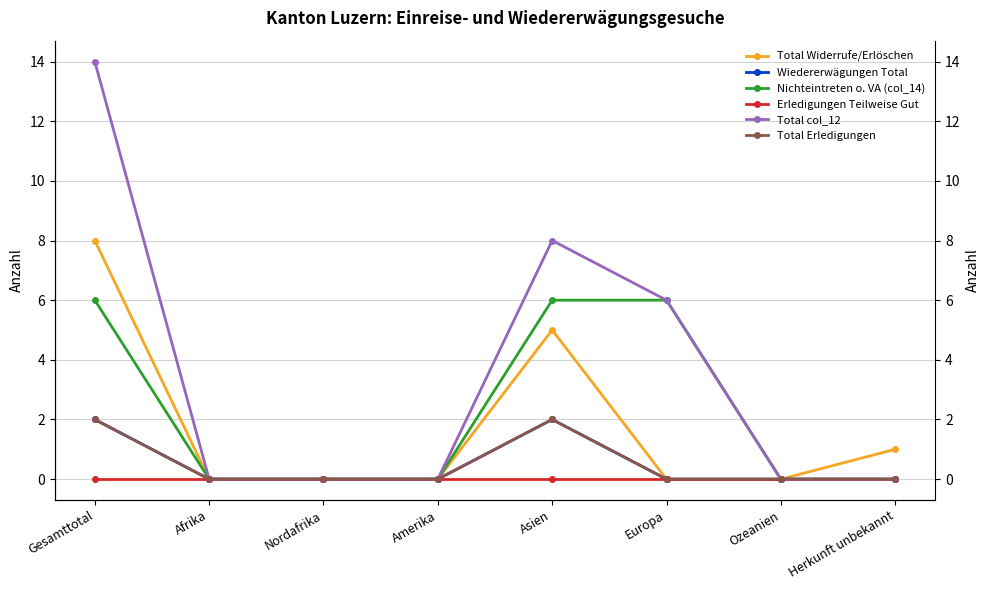

What position from the left is Afrika?

2